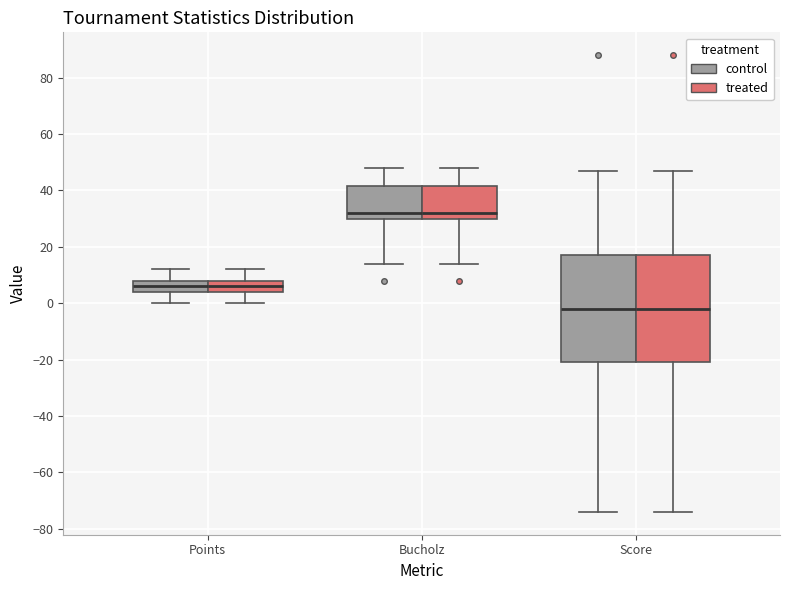

Reading left to right, transcribe this box plot: for each box, give where its median line is, the range the box spans, and where its two whiskers end, as read against the y-axis. The values are not printed on the chart, so give them approximately, as read against the axis.

Points (control): median 6, box 4 to 8, whiskers 0 to 12
Points (treated): median 6, box 4 to 8, whiskers 0 to 12
Bucholz (control): median 32, box 30 to 42, whiskers 14 to 48
Bucholz (treated): median 32, box 30 to 42, whiskers 14 to 48
Score (control): median -2, box -20 to 18, whiskers -74 to 48
Score (treated): median -2, box -20 to 18, whiskers -74 to 48